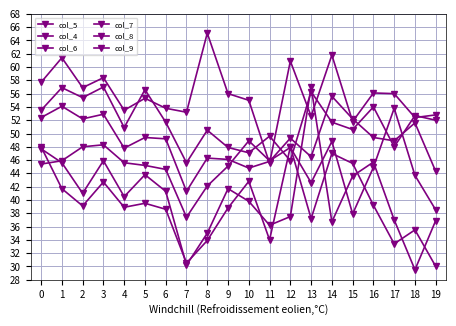

How many lines are shown in the chart?

6